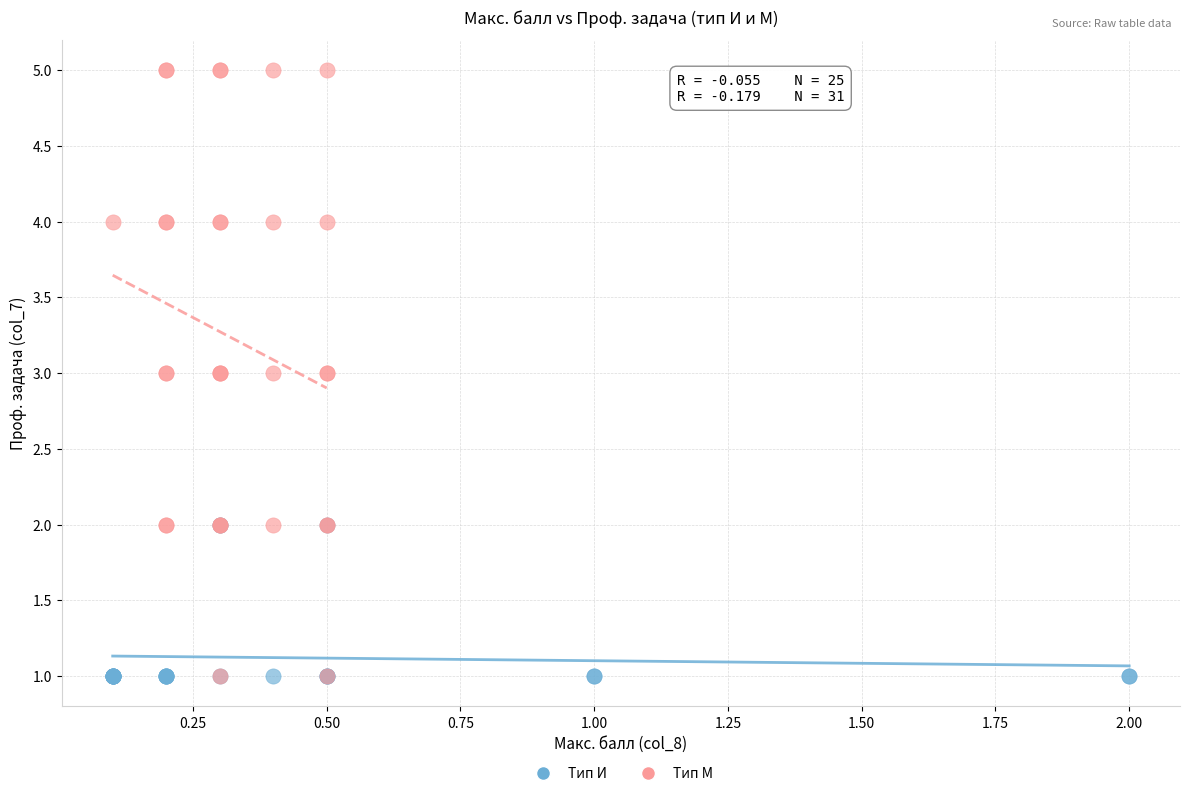

Which series contains the highest Y value?

Тип М